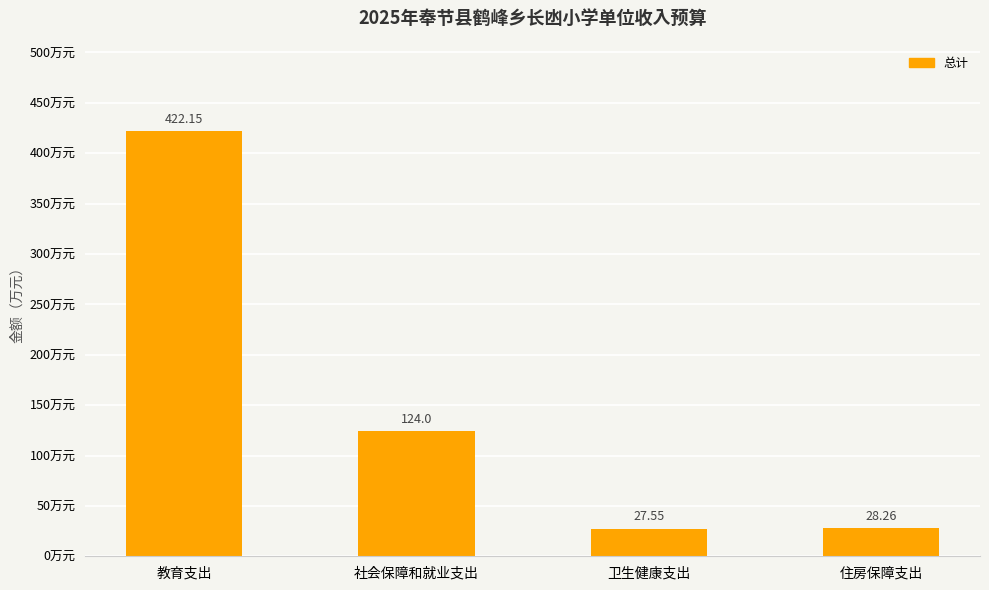

Is it true that the value at 社会保障和就业支出 is 187.0?

False